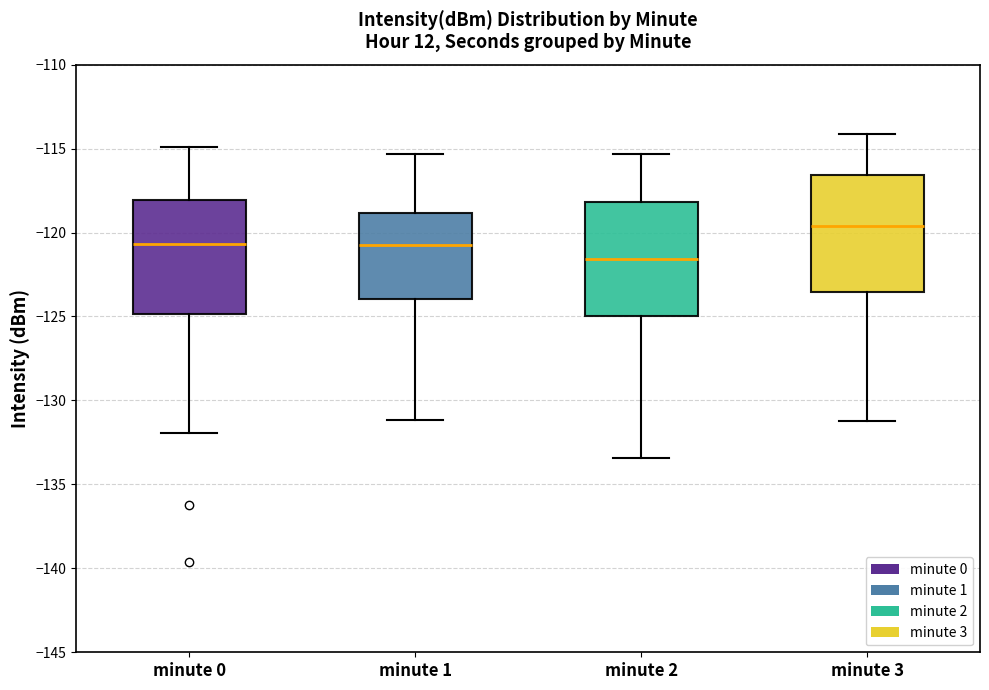

Which box's median line is the highest?

minute 3